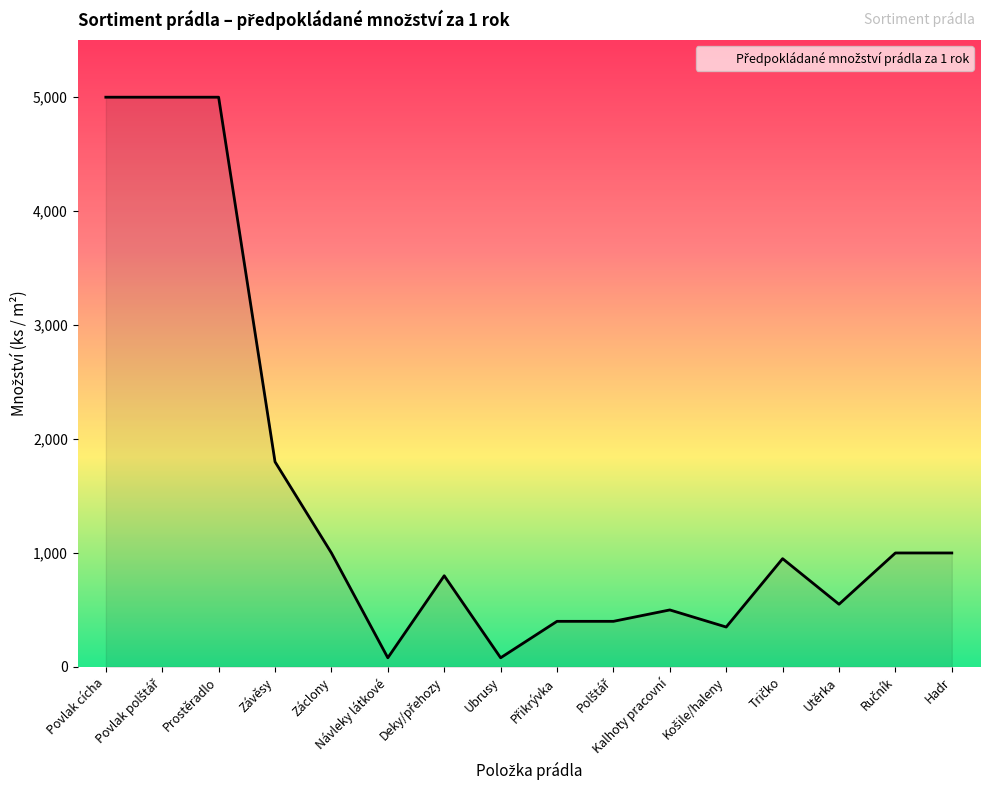

Reading left to right, list all the values displayed in this chart.

5000	5000	5000	1800	1000	80	800	80	400	400	500	350	950	550	1000	1000